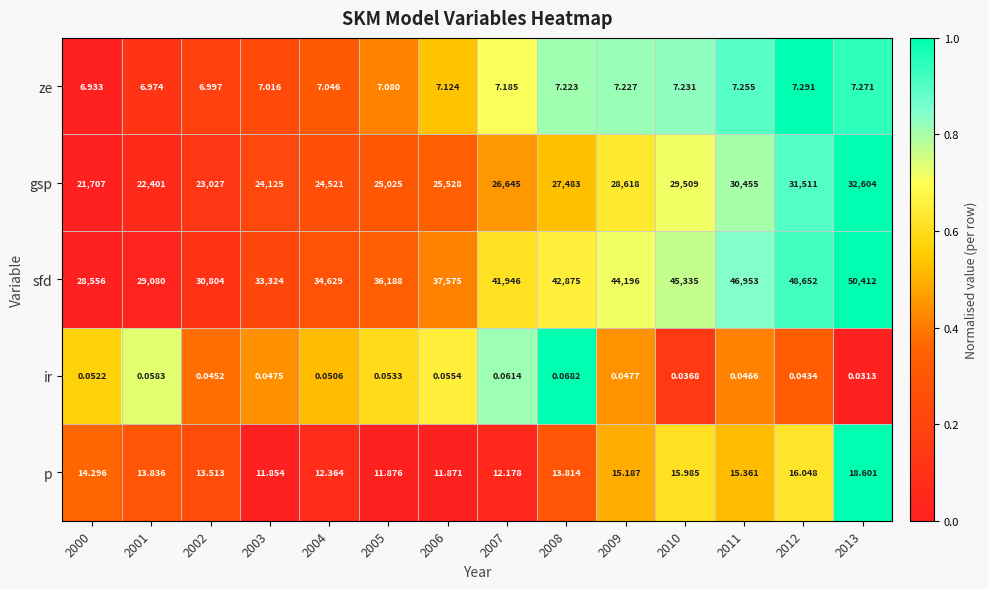

Which series has the largest range (max minus min)?

sfd